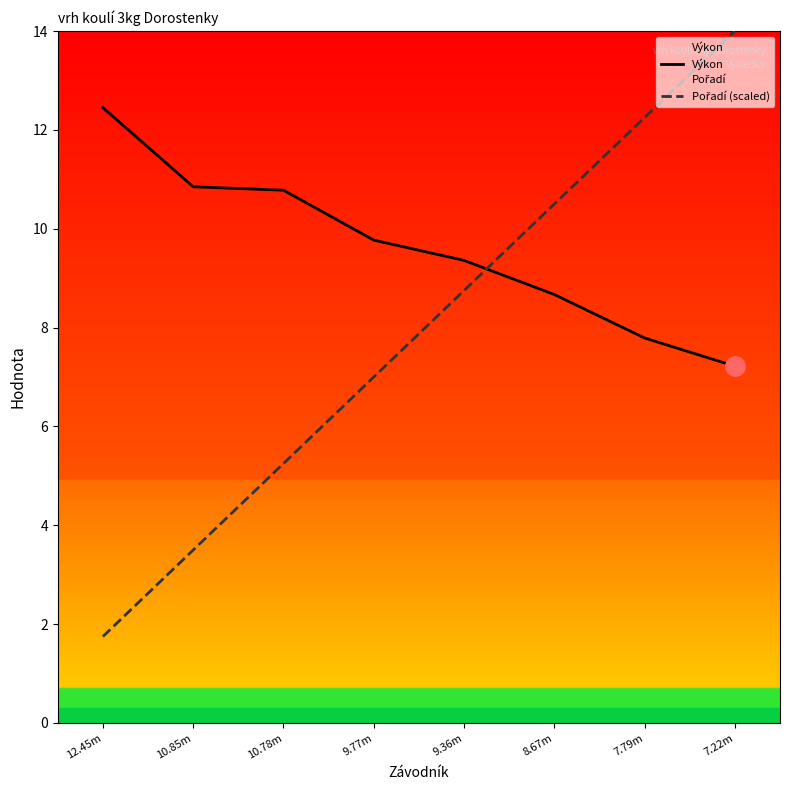

Where do Výkon and Pořadí (scaled) first cross each other?

9.36m and 8.67m